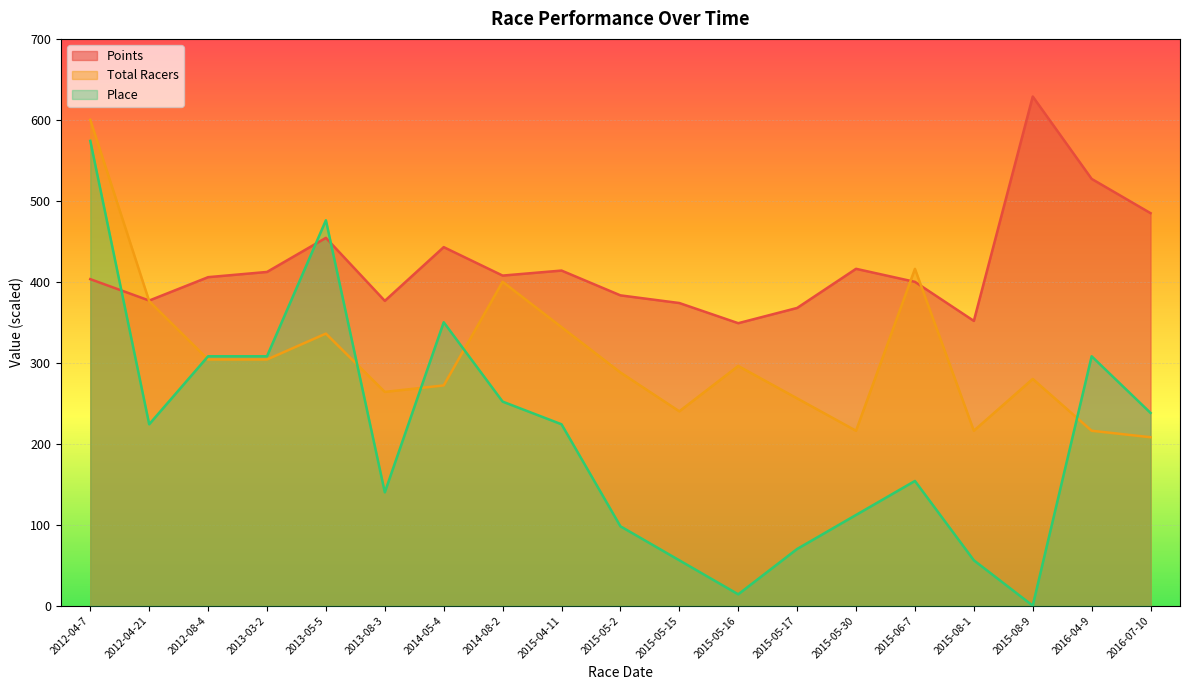

Reading left to right, extract all data points from this chart.

Points: 2012-04-7=403.2	2012-04-21=376.8	2012-08-4=405.7	2013-03-2=412.1	2013-05-5=454.3	2013-08-3=376.4	2014-05-4=442.8	2014-08-2=407.7	2015-04-11=413.9	2015-05-2=383.2	2015-05-15=373.8	2015-05-16=348.9	2015-05-17=367.7	2015-05-30=416.0	2015-06-7=399.9	2015-08-1=351.7	2015-08-9=628.8	2016-04-9=527.1	2016-07-10=484.8
Total Racers: 2012-04-7=600.0	2012-04-21=376.0	2012-08-4=304.0	2013-03-2=304.0	2013-05-5=336.0	2013-08-3=264.0	2014-05-4=272.0	2014-08-2=400.0	2015-04-11=344.0	2015-05-2=288.0	2015-05-15=240.0	2015-05-16=296.0	2015-05-17=256.0	2015-05-30=216.0	2015-06-7=416.0	2015-08-1=216.0	2015-08-9=280.0	2016-04-9=216.0	2016-07-10=208.0
Place: 2012-04-7=574.0	2012-04-21=224.0	2012-08-4=308.0	2013-03-2=308.0	2013-05-5=476.0	2013-08-3=140.0	2014-05-4=350.0	2014-08-2=252.0	2015-04-11=224.0	2015-05-2=98.0	2015-05-15=56.0	2015-05-16=14.0	2015-05-17=70.0	2015-05-30=112.0	2015-06-7=154.0	2015-08-1=56.0	2015-08-9=0.0	2016-04-9=308.0	2016-07-10=238.0